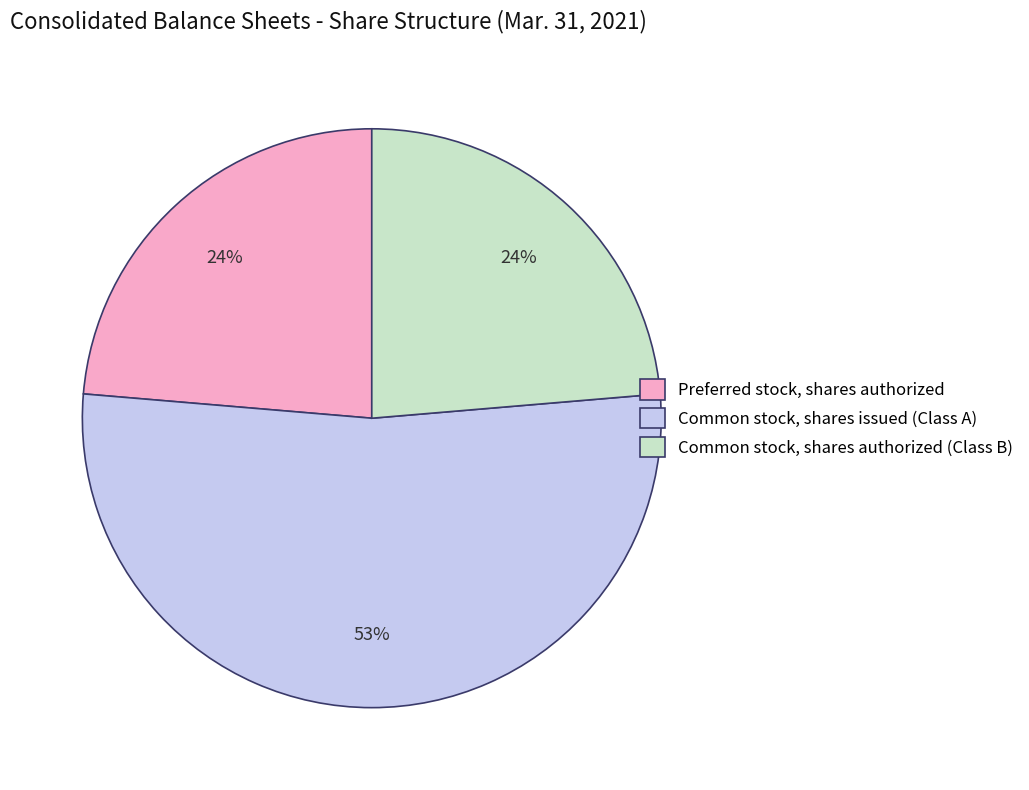

How many segments does this pie chart have?

3